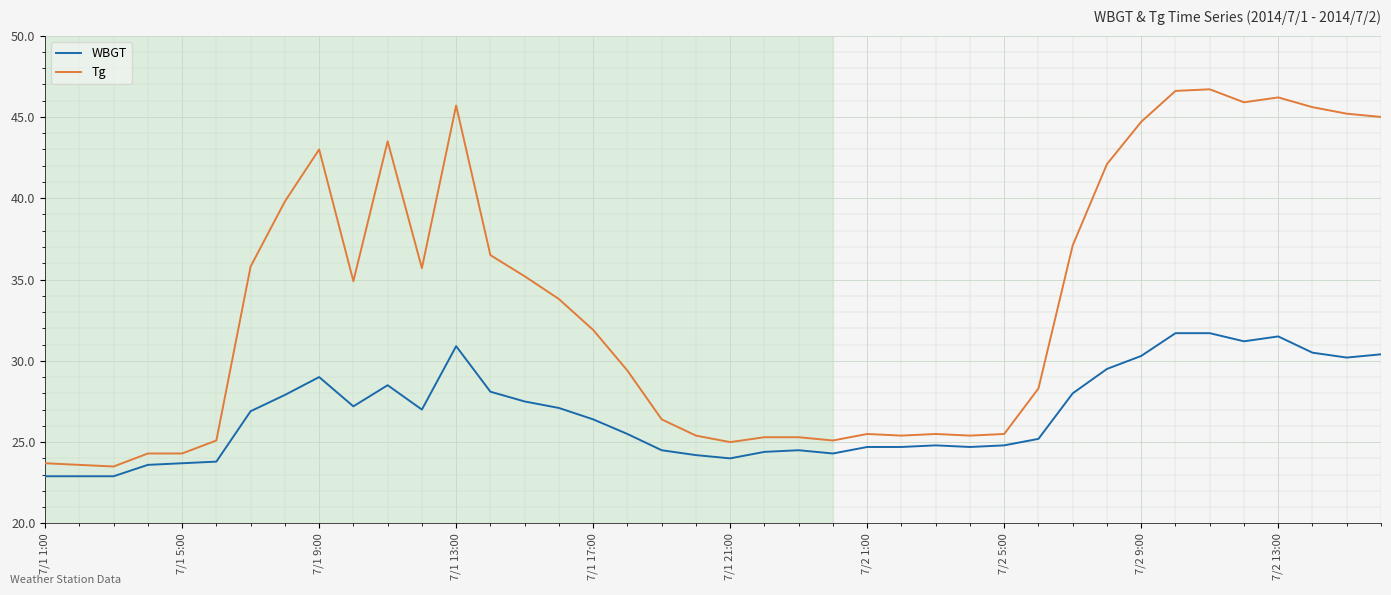

Which series has the largest total across all categories?

Tg